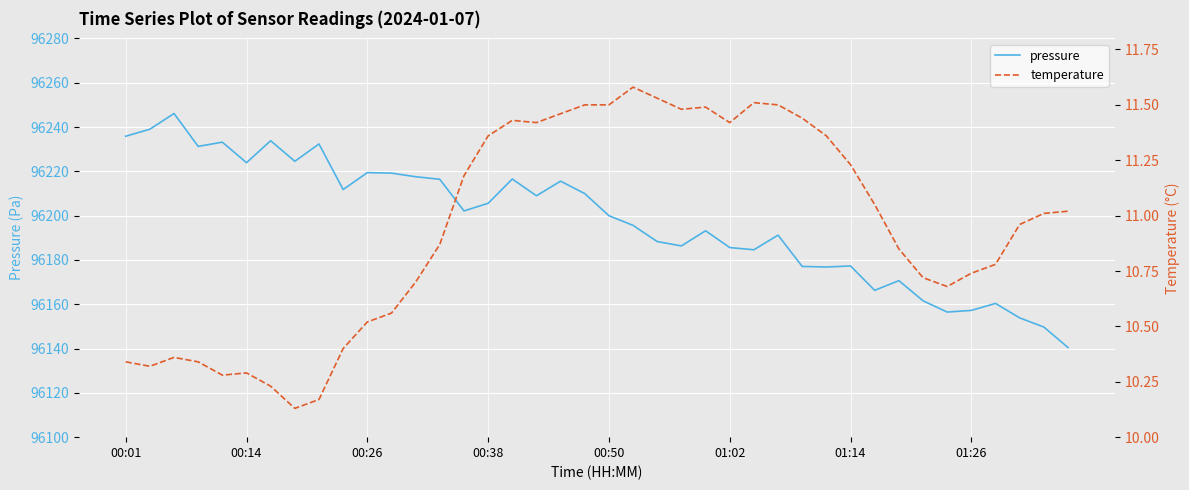

Which series has the largest range (max minus min)?

pressure